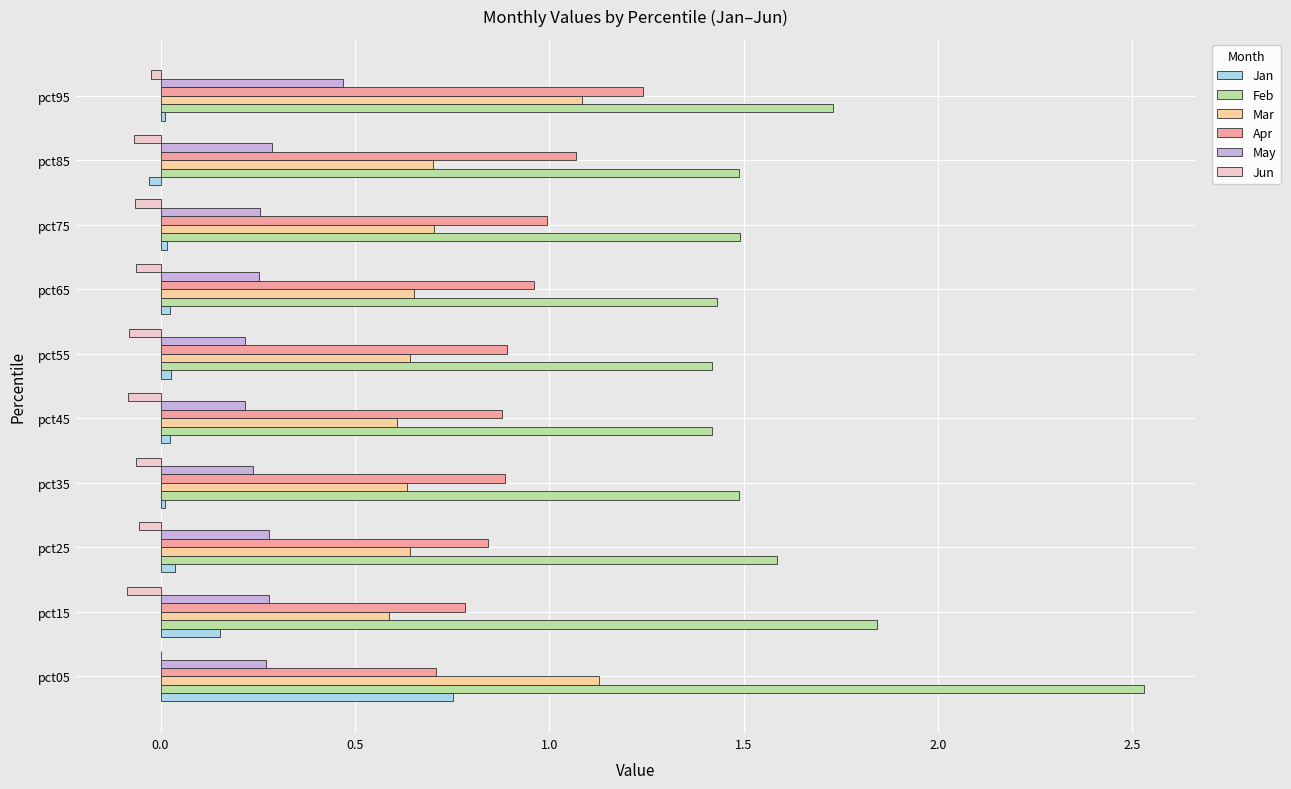

How many data points does each series have?

10